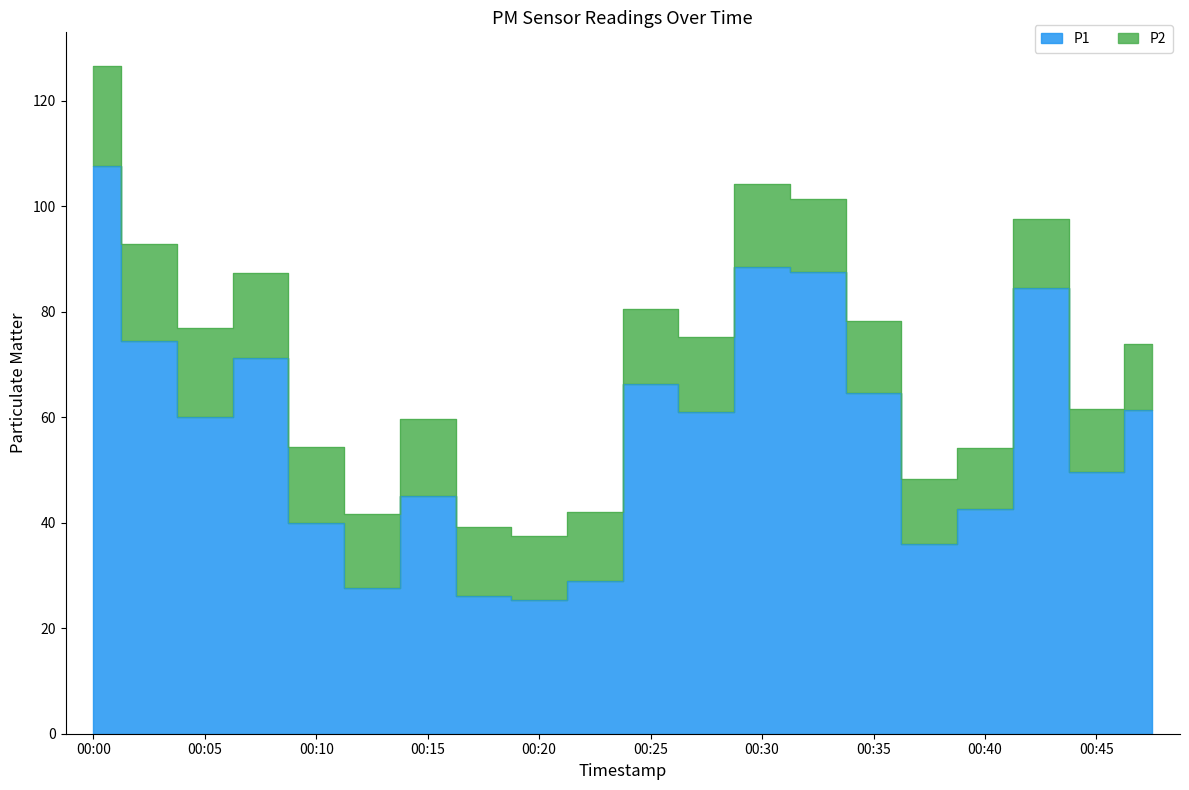

What value does the data have at 00:30?

88.6